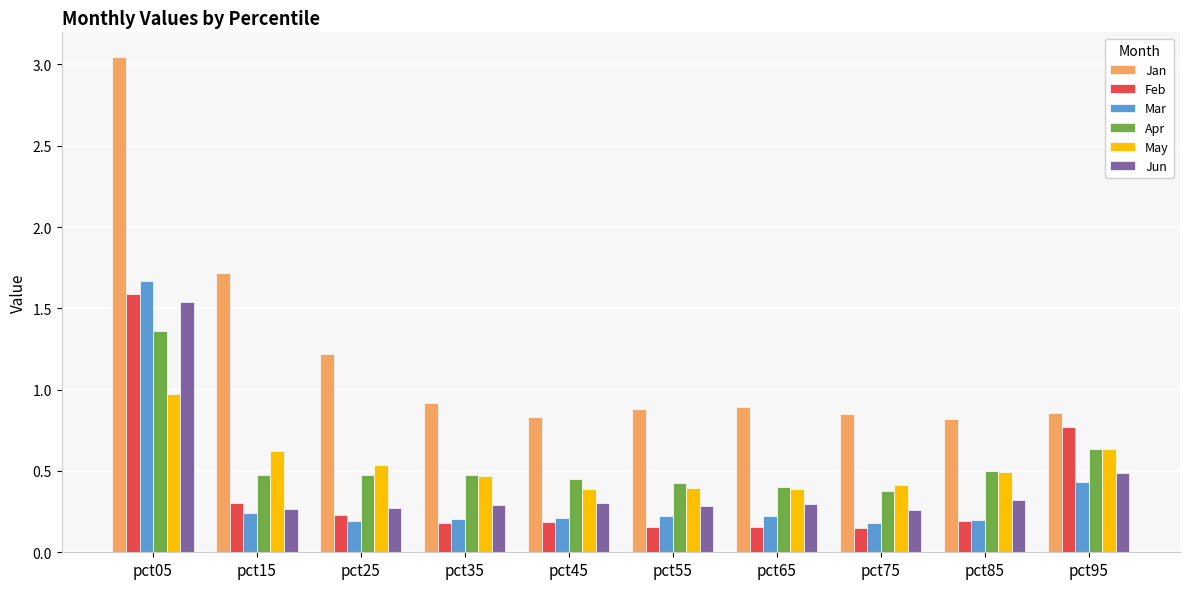

Which category has the highest value across all series?

pct05